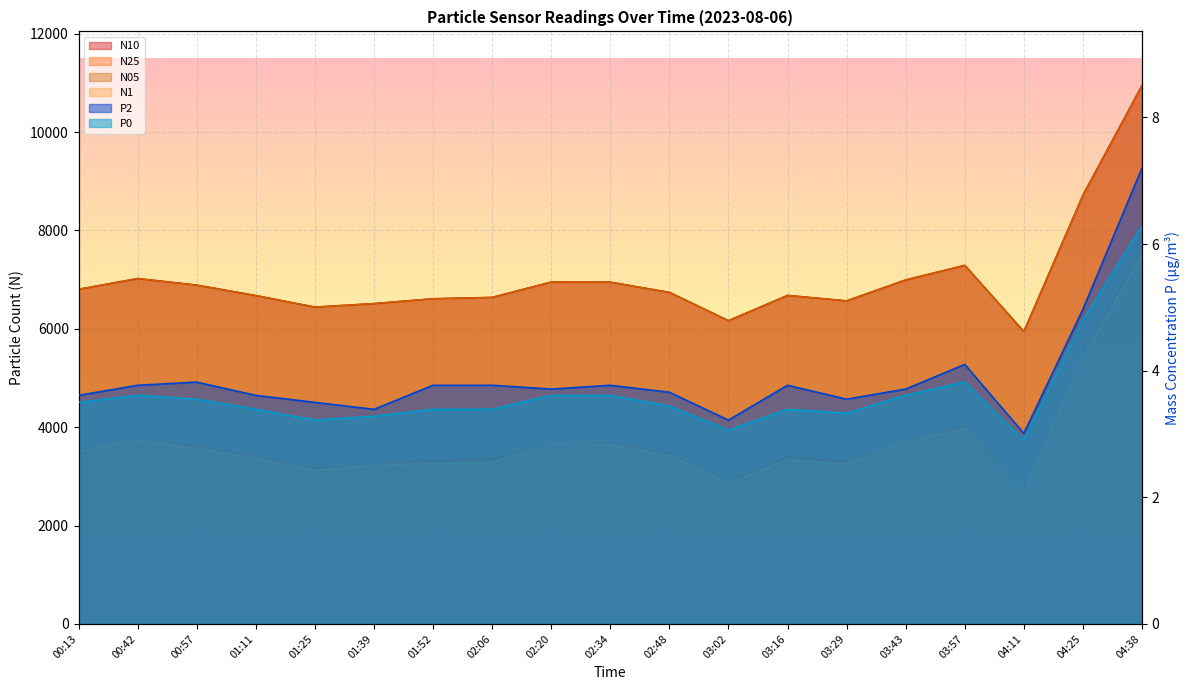

At which label is N25 closest to 5162?

04:25